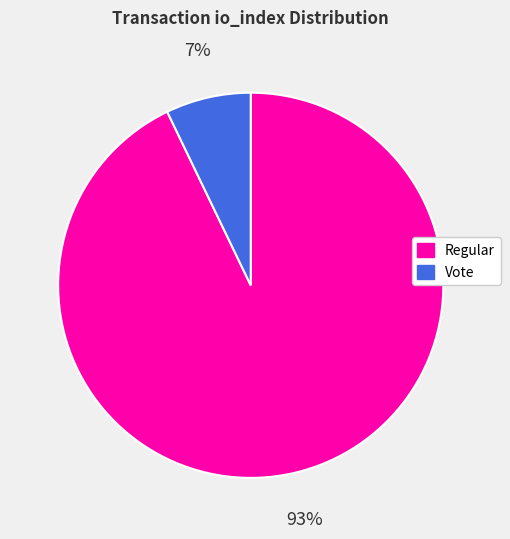

Which has a higher value, Vote or Regular?

Regular